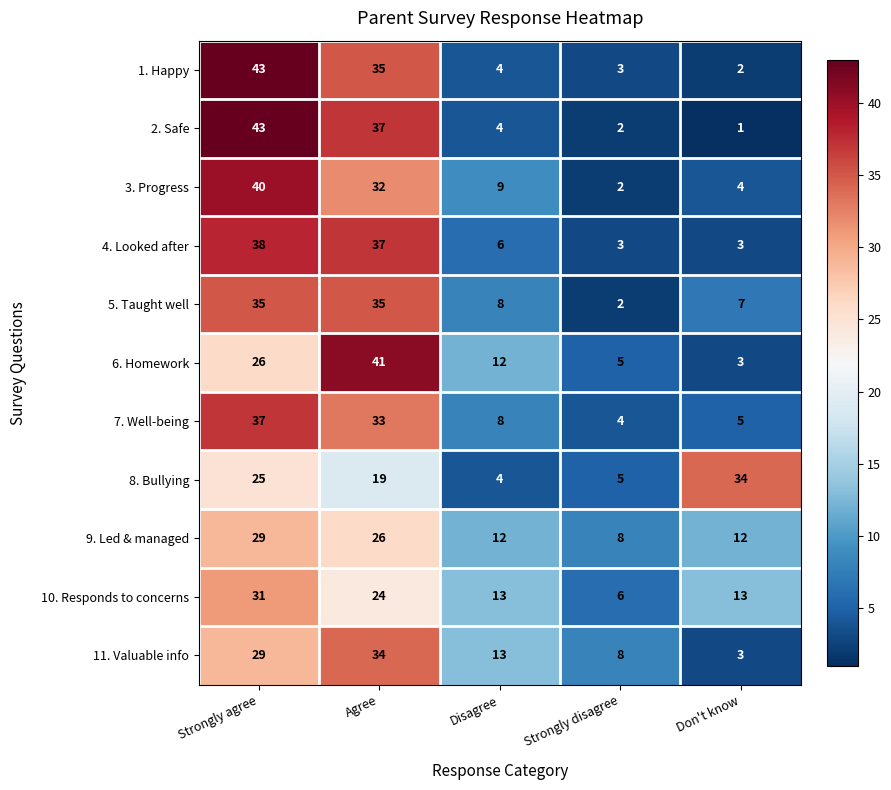

What is the greatest value displayed?

43